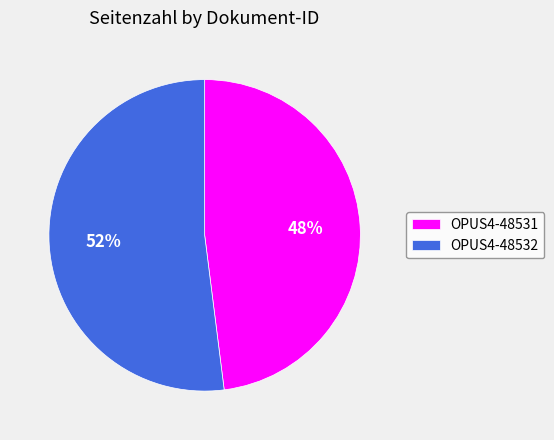

To the nearest percent, what percentage of the pie is OPUS4-48531?

48%